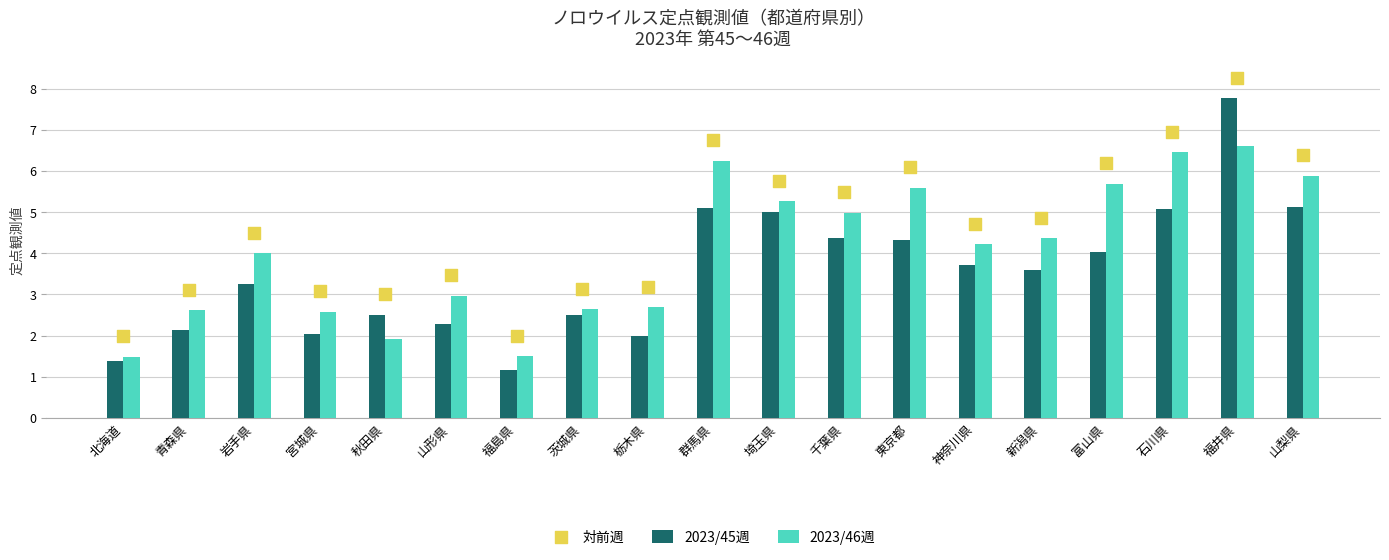

What is the total value across all series at 岩手県?

11.8